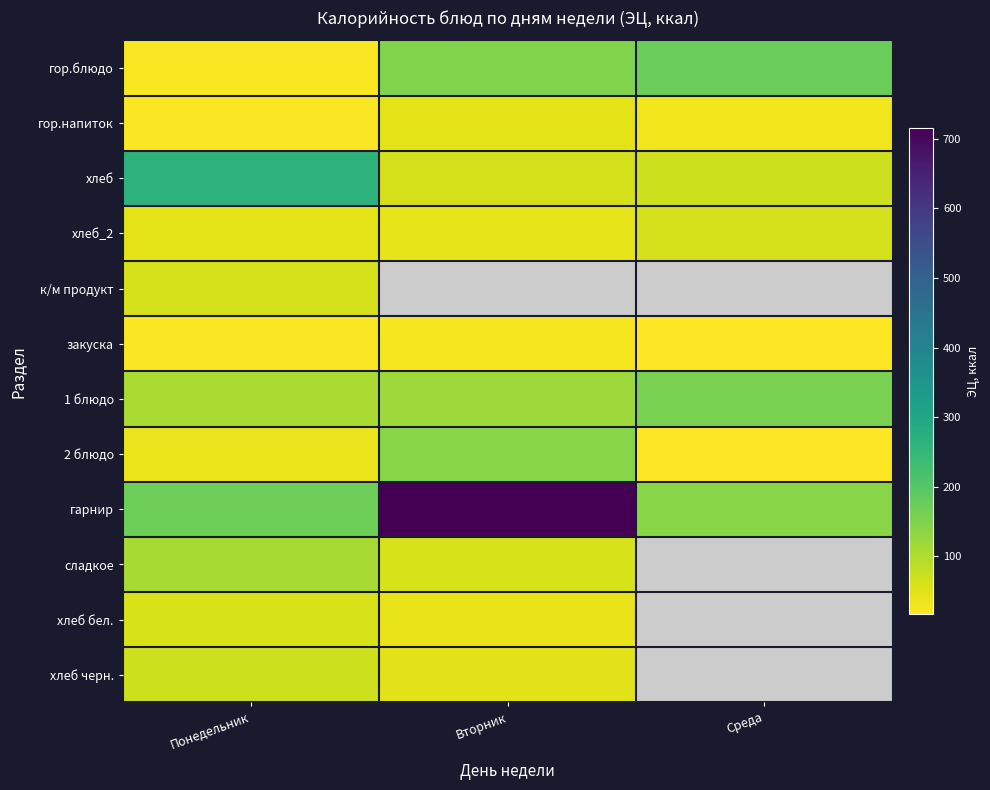

What is the sum of all закуска values?

64.6